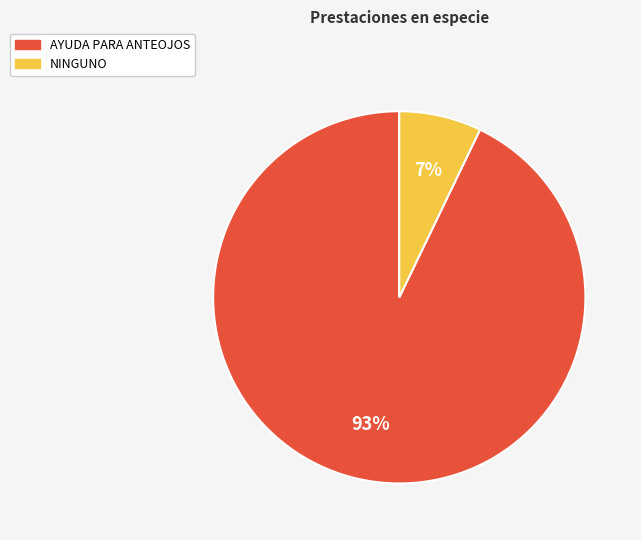

The NINGUNO slice represents 13% of the pie. True or false?

False